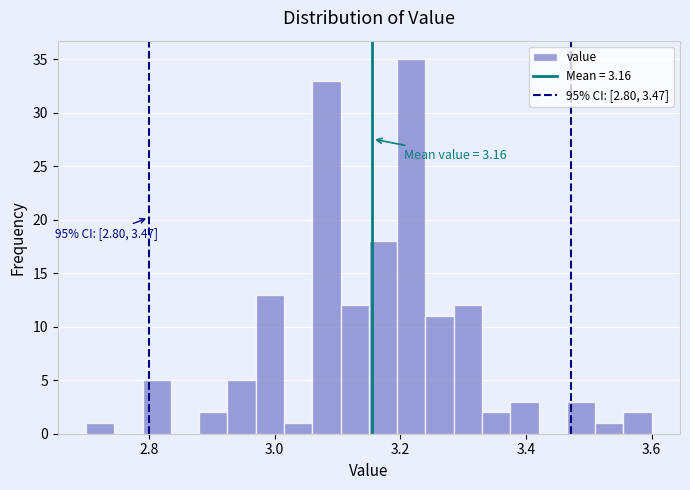

Around what value on the x-axis is the tallest bar? Give the approximate position of its centre, as read against the axis.

3.22